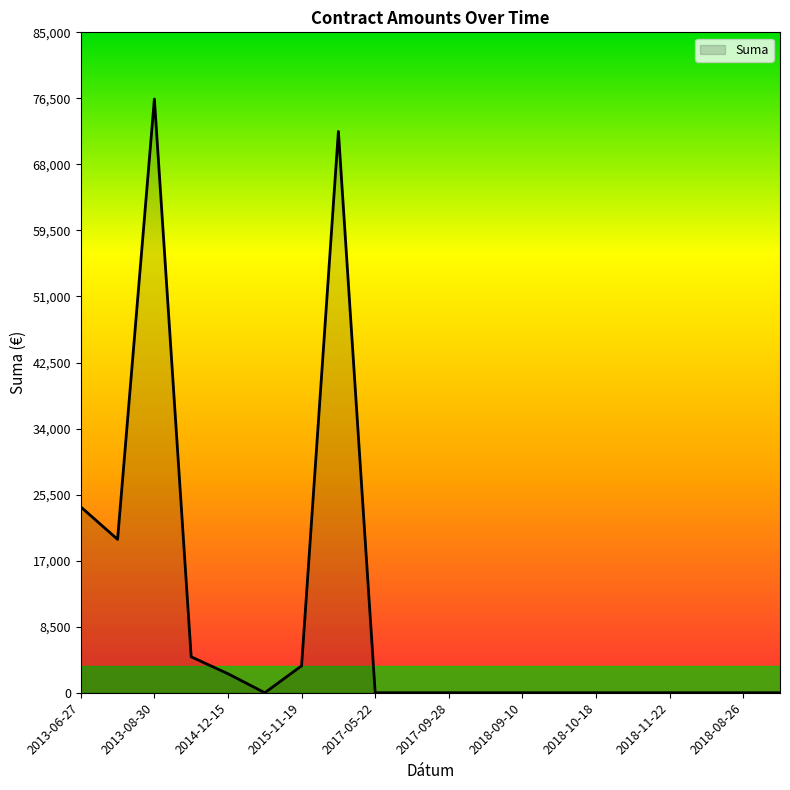

What is the greatest value displayed?

76417.1